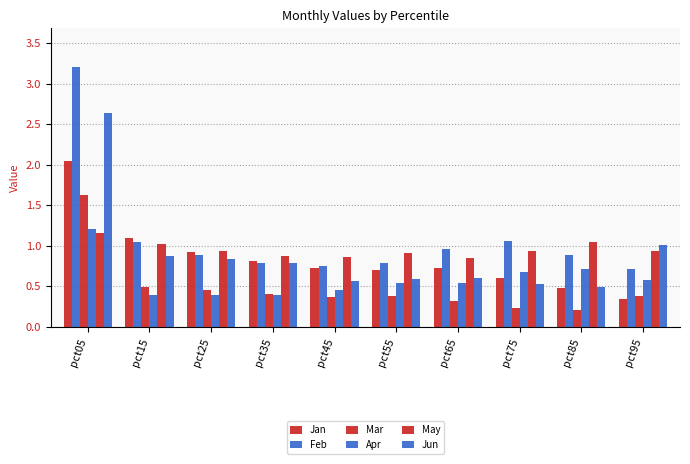

How many data points does each series have?

10